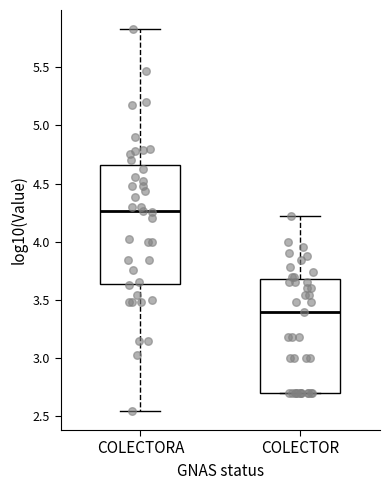

Which box's median line is the highest?

COLECTORA